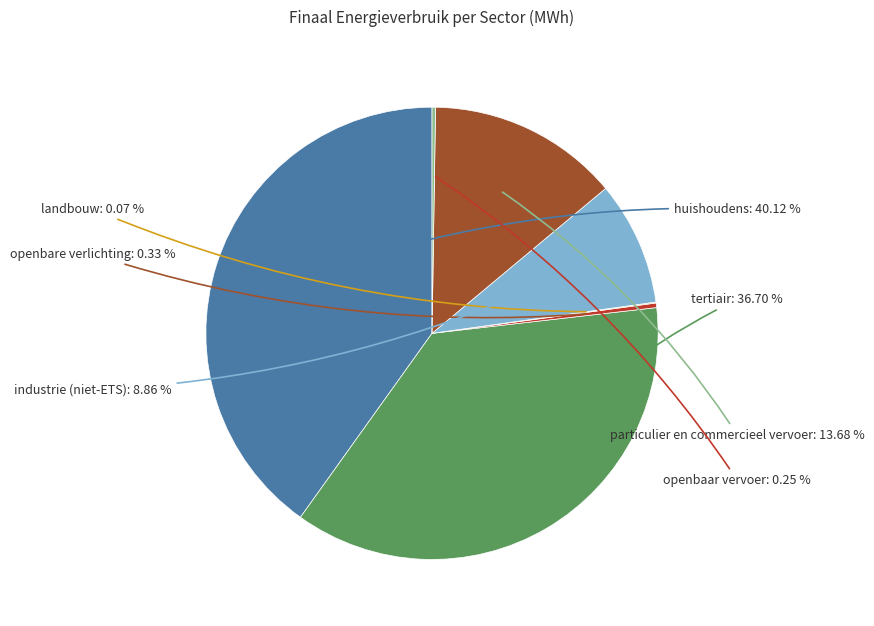

Is there any slice that represents more than half of the pie?

No